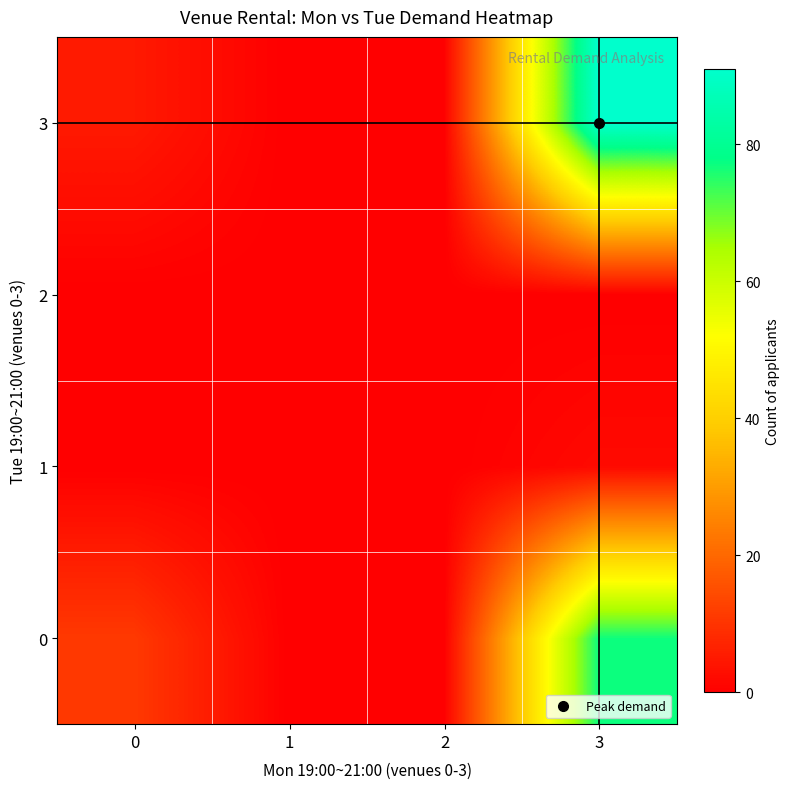

Which series has the largest range (max minus min)?

3